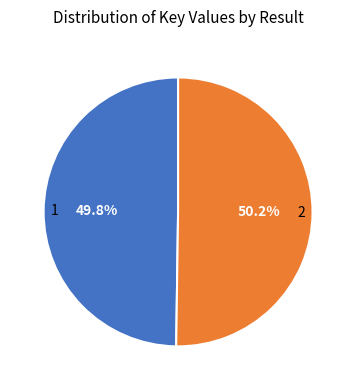

Is the sum of 2 and 1 greater than half?

Yes